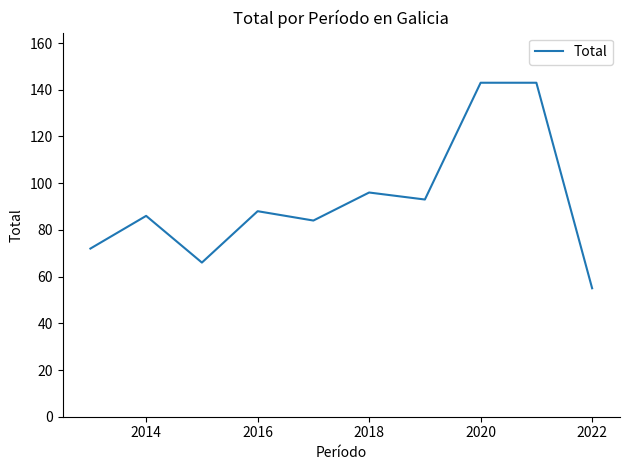

What is the smallest value displayed?

55